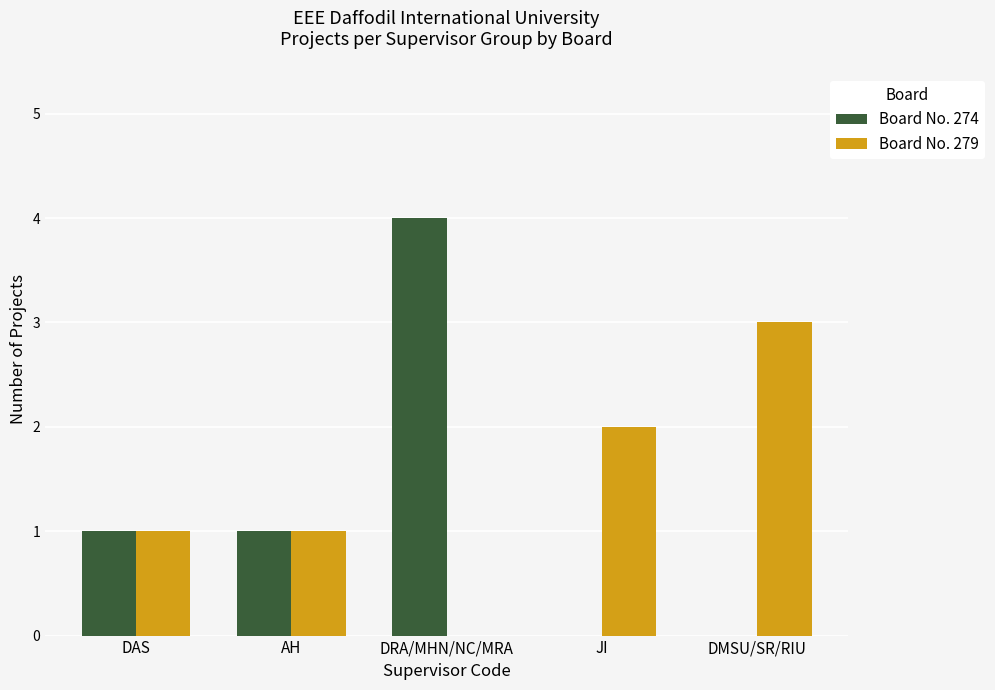

Which series has the largest total across all categories?

Board No. 279